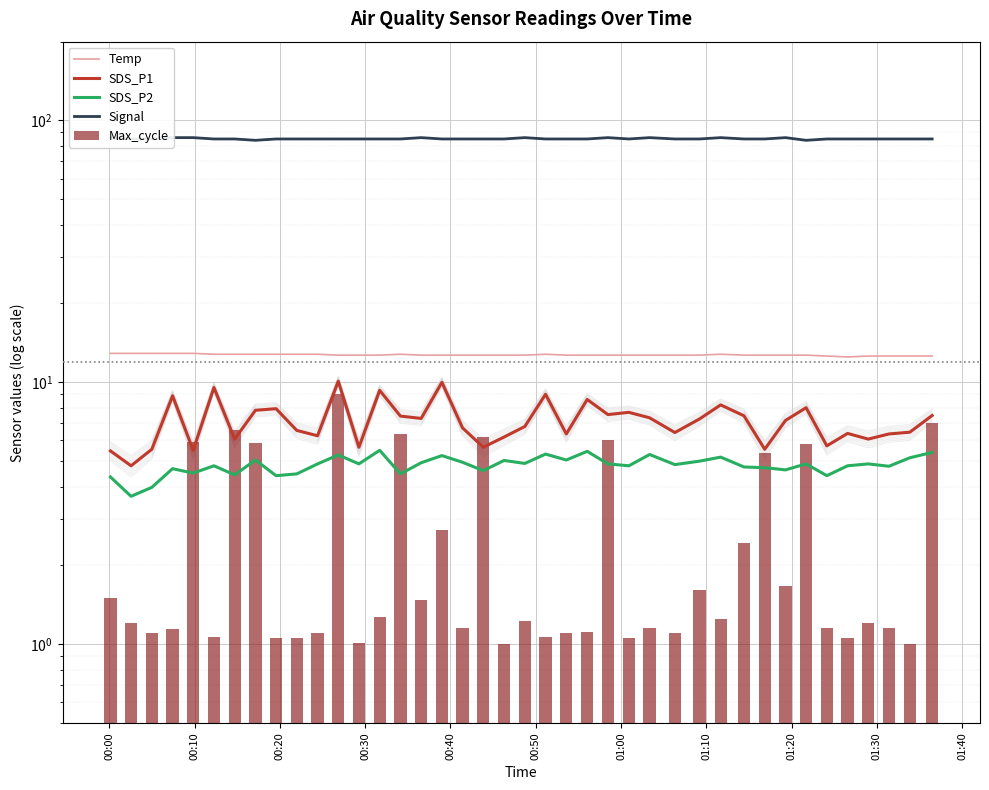

The Max_cycle series shows 4.1 at 11. True or false?

False